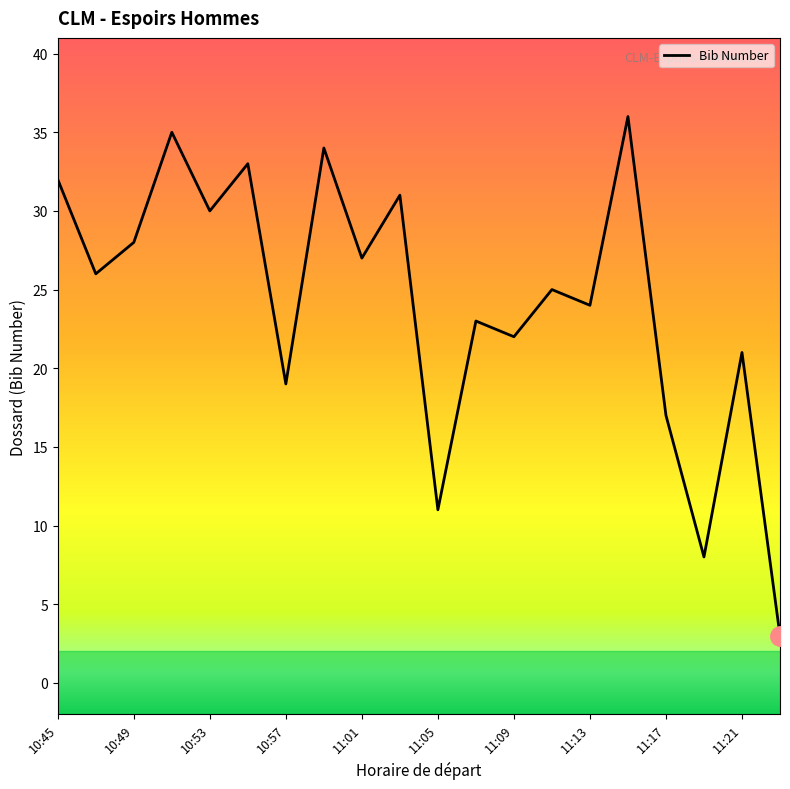

What is the difference between the maximum and minimum values?

33